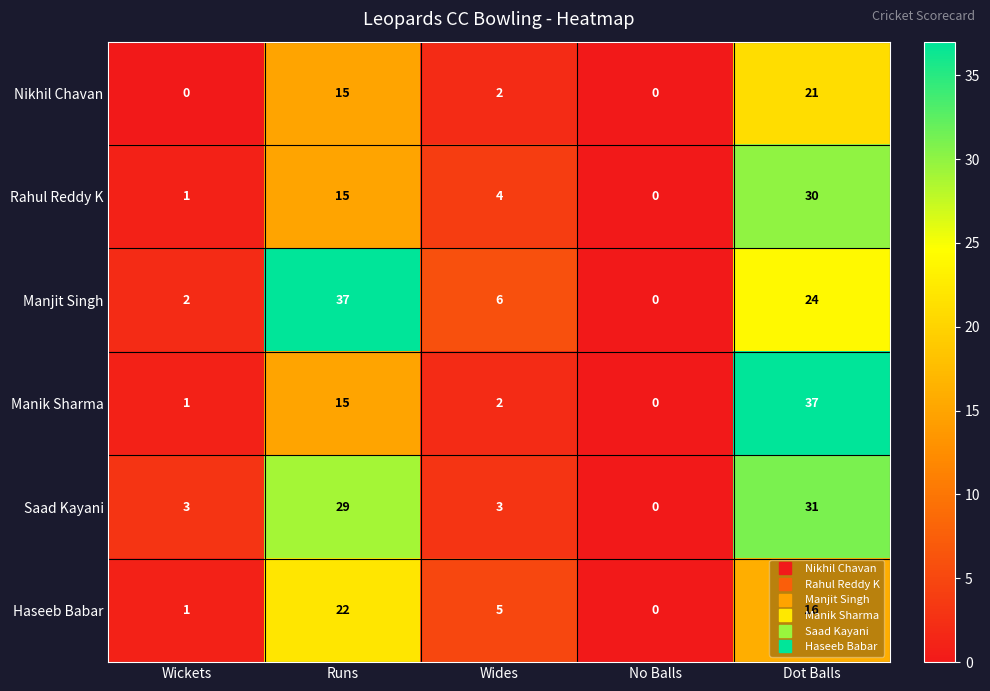

Count the number of data series in this chart.

6